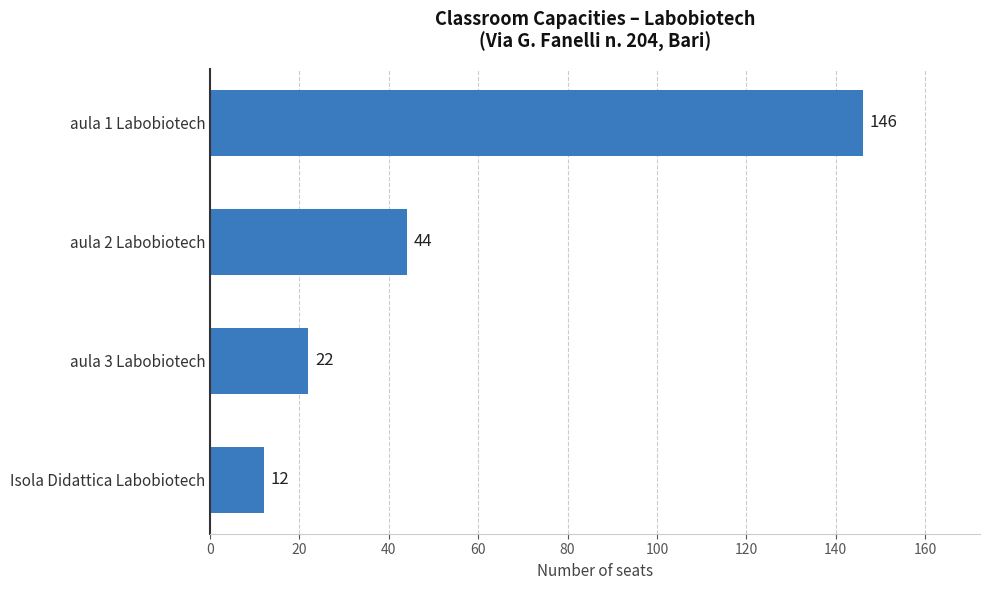

Reading top to bottom, transcribe all the data shown in this chart.

aula 1 Labobiotech=146	aula 2 Labobiotech=44	aula 3 Labobiotech=22	Isola Didattica Labobiotech=12